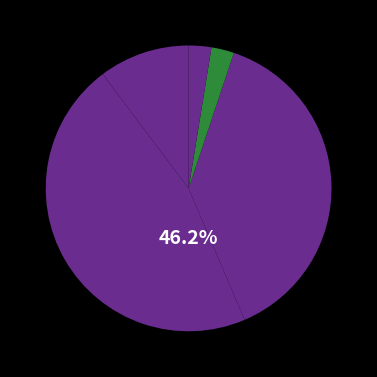

How many slices are in this pie chart?

5